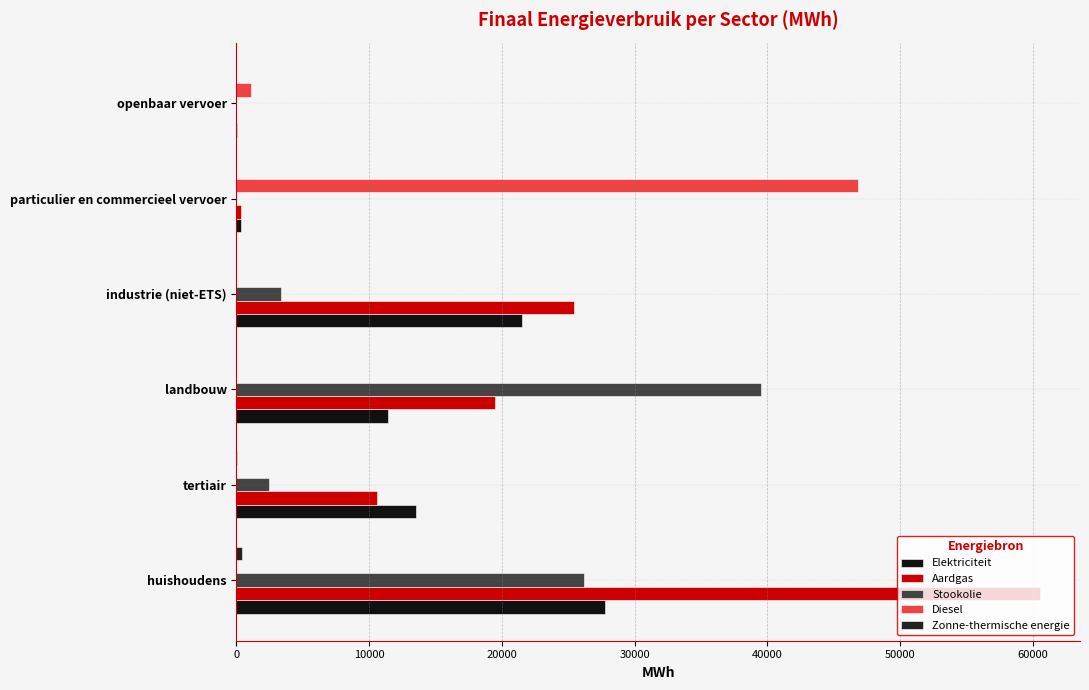

Which series has the largest total across all categories?

Aardgas